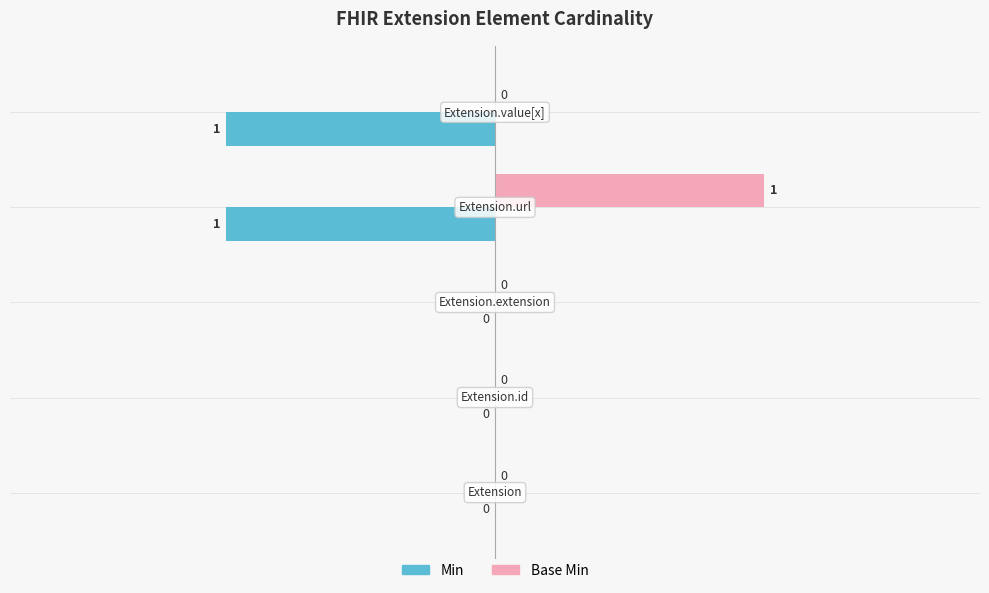

Which series has the largest total across all categories?

Base Min